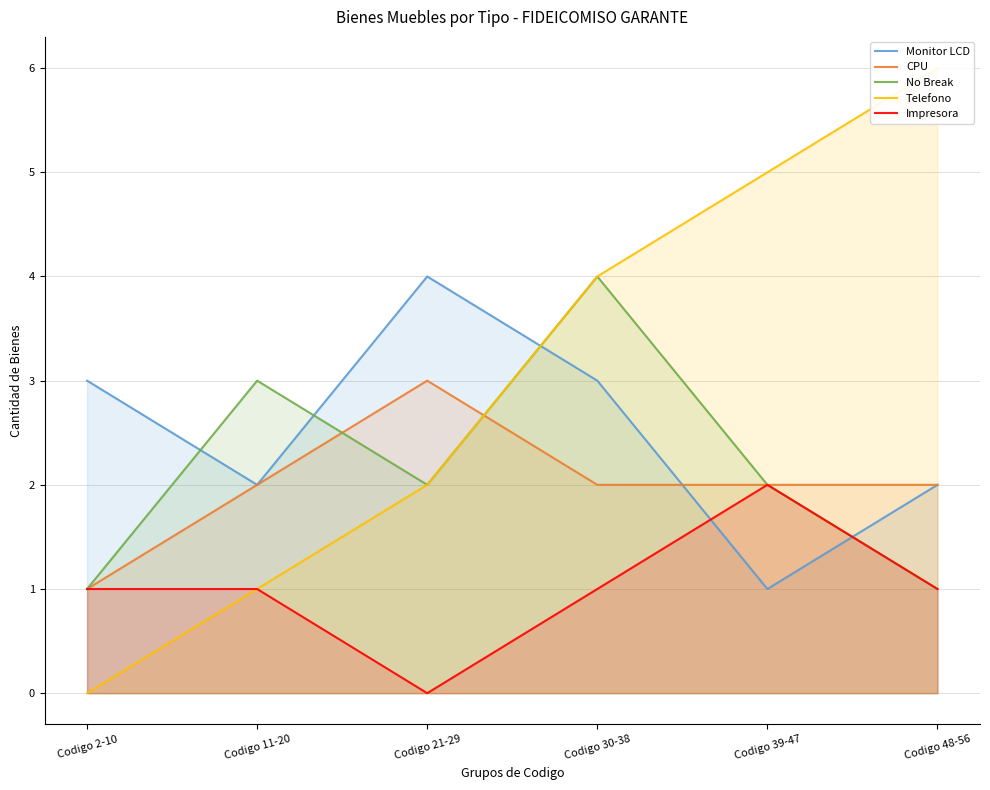

At how many categories does at least one series exceed 0?

6